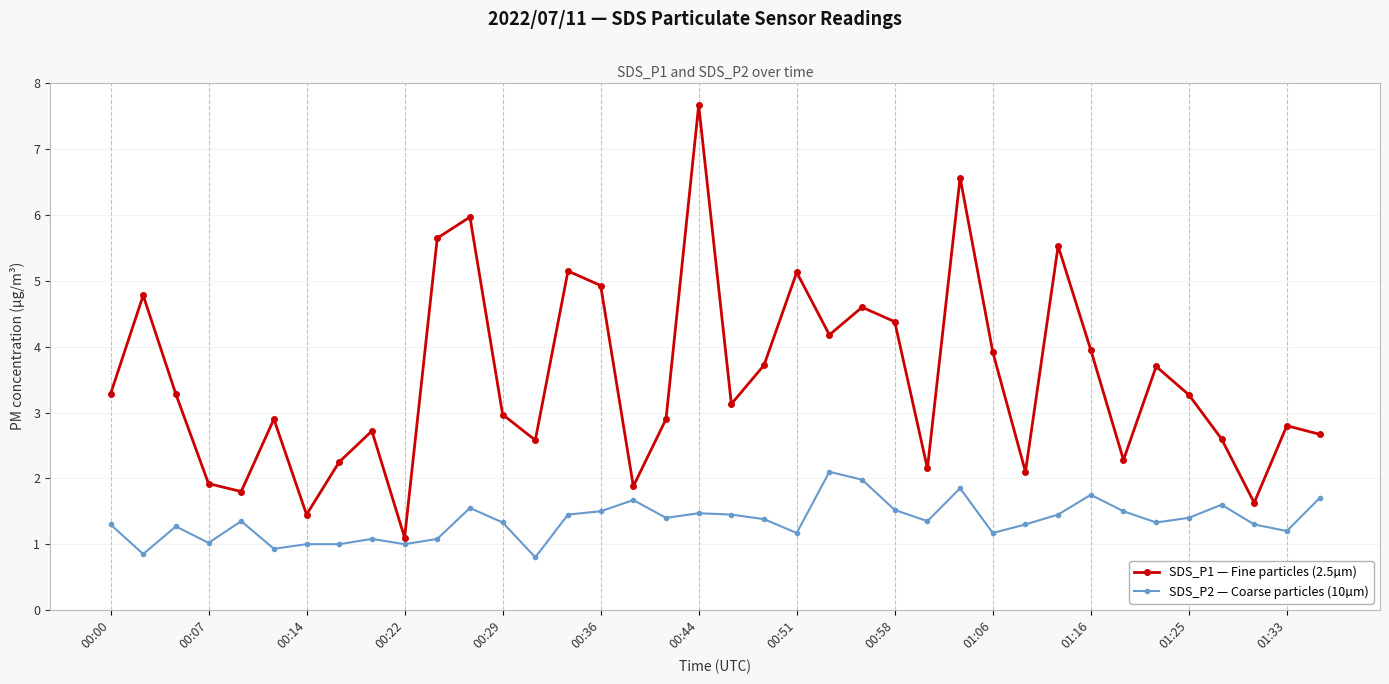

What is the minimum value for SDS_P1 — Fine particles (2.5µm)?

1.1